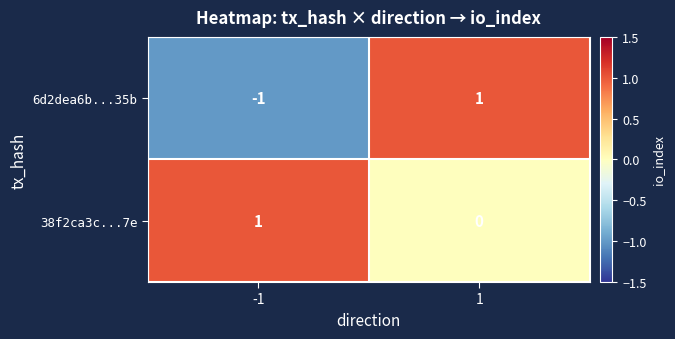

Reading left to right, what are all the values shown in this chart?

6d2dea6b...35b: -1=-1	1=1
38f2ca3c...7e: -1=1	1=0